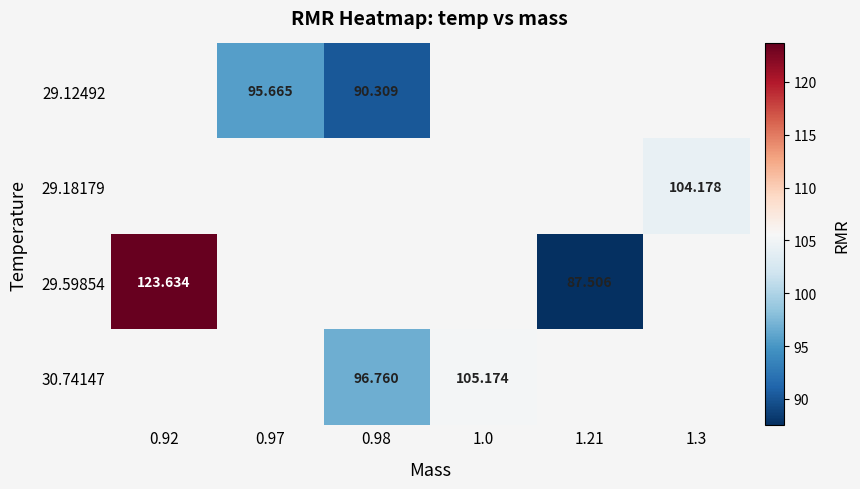

Which has a higher value, 1.0 or 0.92?

0.92